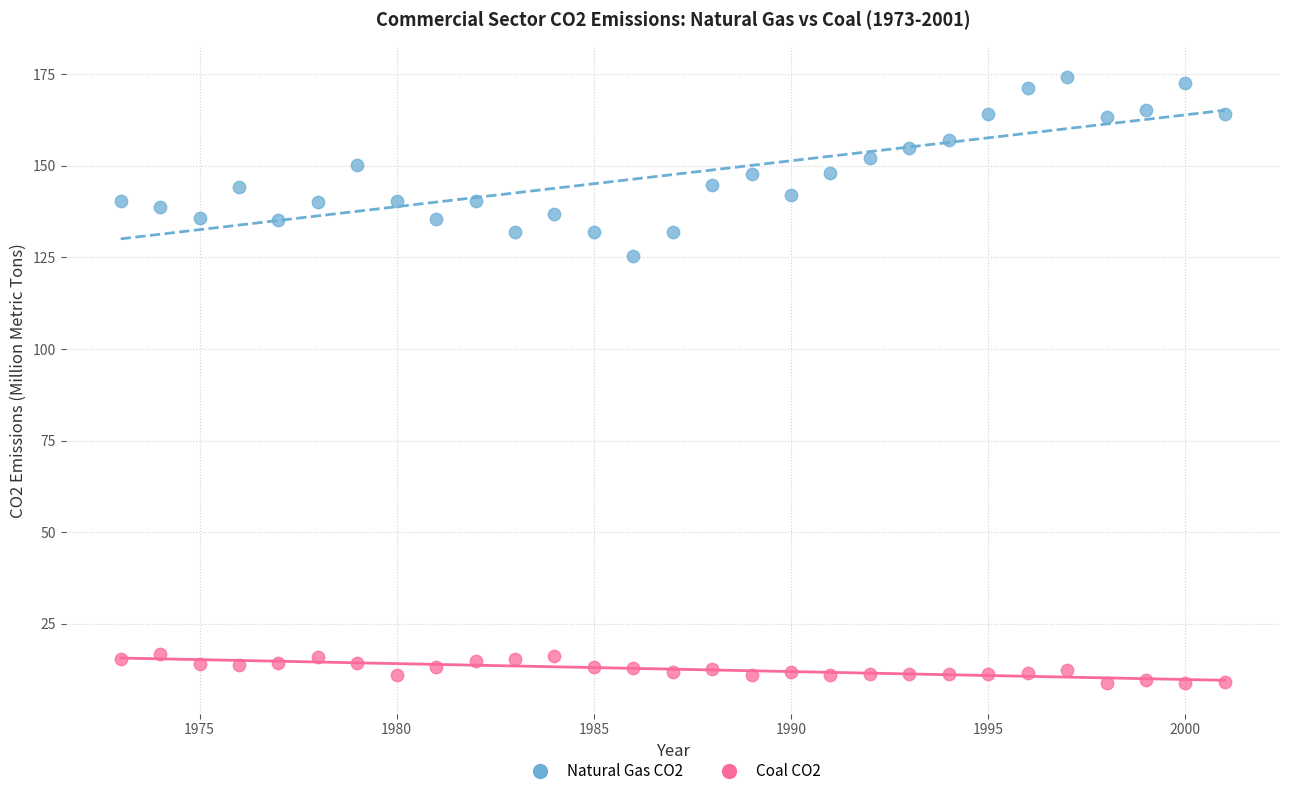

Which series has the largest Y range (max minus min)?

Natural Gas CO2